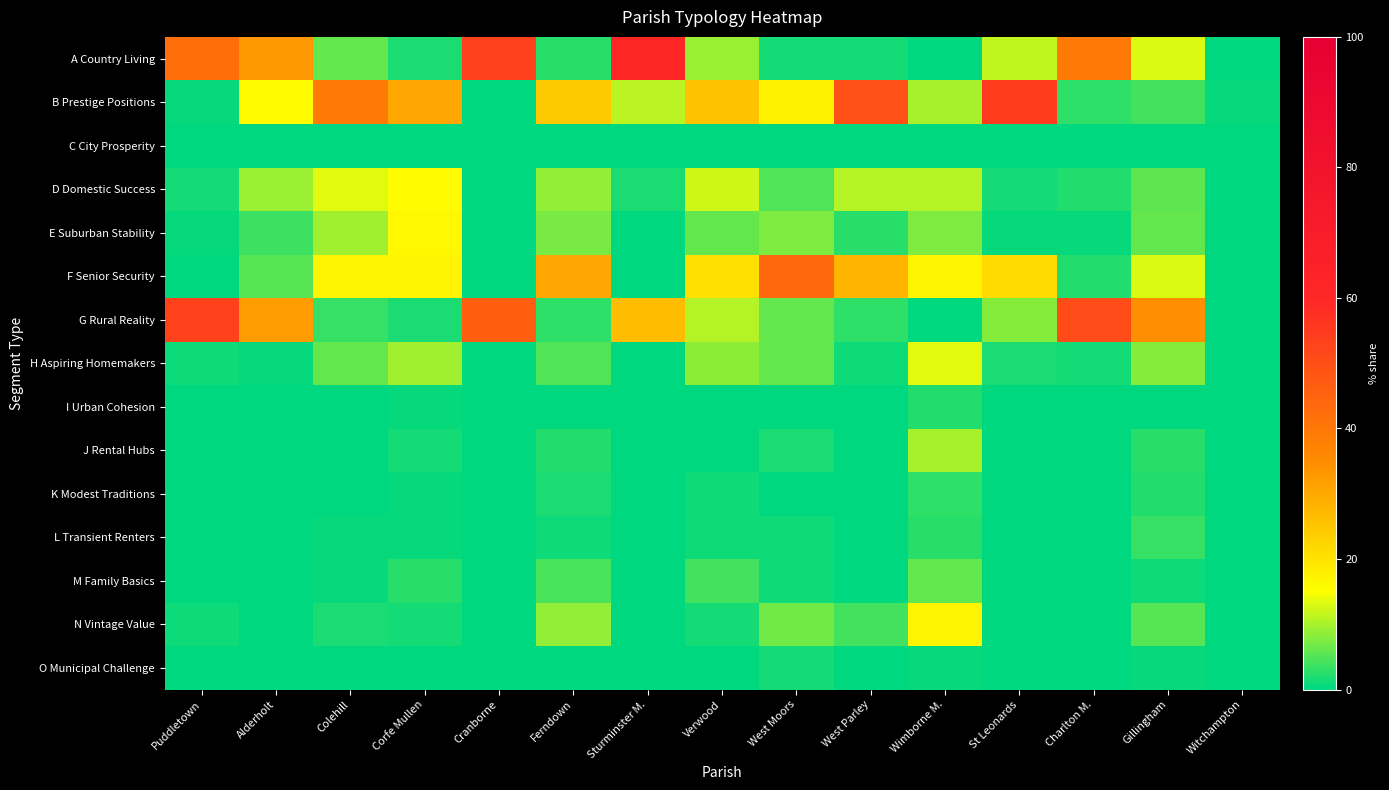

Reading right to left, list all the values displayed in this chart.

A Country Living: Witchampton=0.0	Gillingham=13.2	Charlton M.=39.5	St Leonards=11.6	Wimborne M.=0.0	West Parley=1.5	West Moors=1.3	Verwood=9.0	Sturminster M.=59.6	Ferndown=2.5	Cranborne=53.1	Corfe Mullen=1.9	Colehill=6.0	Alderholt=32.8	Puddletown=42.5
B Prestige Positions: Witchampton=0.5	Gillingham=4.1	Charlton M.=3.1	St Leonards=54.8	Wimborne M.=10.1	West Parley=49.2	West Moors=17.3	Verwood=25.5	Sturminster M.=11.2	Ferndown=24.5	Cranborne=0.3	Corfe Mullen=30.3	Colehill=39.8	Alderholt=15.9	Puddletown=0.4
C City Prosperity: Witchampton=0.0	Gillingham=0.0	Charlton M.=0.0	St Leonards=0.0	Wimborne M.=0.1	West Parley=0.0	West Moors=0.0	Verwood=0.0	Sturminster M.=0.0	Ferndown=0.0	Cranborne=0.0	Corfe Mullen=0.0	Colehill=0.0	Alderholt=0.0	Puddletown=0.0
D Domestic Success: Witchampton=0.0	Gillingham=5.7	Charlton M.=2.2	St Leonards=1.6	Wimborne M.=10.9	West Parley=10.9	West Moors=5.1	Verwood=12.2	Sturminster M.=1.7	Ferndown=9.0	Cranborne=0.0	Corfe Mullen=15.8	Colehill=13.3	Alderholt=9.0	Puddletown=1.4
E Suburban Stability: Witchampton=0.0	Gillingham=6.2	Charlton M.=0.5	St Leonards=0.7	Wimborne M.=7.4	West Parley=2.5	West Moors=7.8	Verwood=6.0	Sturminster M.=0.1	Ferndown=7.4	Cranborne=0.0	Corfe Mullen=16.0	Colehill=9.6	Alderholt=3.8	Puddletown=0.4
F Senior Security: Witchampton=0.0	Gillingham=13.0	Charlton M.=2.3	St Leonards=21.3	Wimborne M.=16.9	West Parley=27.9	West Moors=44.1	Verwood=20.5	Sturminster M.=0.0	Ferndown=30.4	Cranborne=0.0	Corfe Mullen=16.9	Colehill=16.9	Alderholt=5.4	Puddletown=0.0
G Rural Reality: Witchampton=0.0	Gillingham=34.4	Charlton M.=51.2	St Leonards=8.1	Wimborne M.=0.0	West Parley=2.8	West Moors=6.2	Verwood=10.8	Sturminster M.=26.9	Ferndown=2.8	Cranborne=46.3	Corfe Mullen=1.7	Colehill=3.4	Alderholt=32.3	Puddletown=53.5
H Aspiring Homemakers: Witchampton=0.0	Gillingham=8.1	Charlton M.=1.3	St Leonards=1.9	Wimborne M.=13.4	West Parley=1.1	West Moors=6.2	Verwood=8.3	Sturminster M.=0.4	Ferndown=5.0	Cranborne=0.3	Corfe Mullen=9.6	Colehill=6.2	Alderholt=0.7	Puddletown=0.9
I Urban Cohesion: Witchampton=0.0	Gillingham=0.0	Charlton M.=0.0	St Leonards=0.0	Wimborne M.=2.0	West Parley=0.0	West Moors=0.0	Verwood=0.0	Sturminster M.=0.0	Ferndown=0.0	Cranborne=0.0	Corfe Mullen=0.6	Colehill=0.0	Alderholt=0.0	Puddletown=0.0
J Rental Hubs: Witchampton=0.0	Gillingham=2.7	Charlton M.=0.0	St Leonards=0.0	Wimborne M.=9.9	West Parley=0.0	West Moors=1.8	Verwood=0.0	Sturminster M.=0.0	Ferndown=2.0	Cranborne=0.0	Corfe Mullen=1.2	Colehill=0.3	Alderholt=0.0	Puddletown=0.0
K Modest Traditions: Witchampton=0.0	Gillingham=2.3	Charlton M.=0.0	St Leonards=0.0	Wimborne M.=3.1	West Parley=0.0	West Moors=0.2	Verwood=1.0	Sturminster M.=0.0	Ferndown=1.9	Cranborne=0.0	Corfe Mullen=0.6	Colehill=0.3	Alderholt=0.0	Puddletown=0.0
L Transient Renters: Witchampton=0.0	Gillingham=3.5	Charlton M.=0.0	St Leonards=0.0	Wimborne M.=2.6	West Parley=0.1	West Moors=0.9	Verwood=1.0	Sturminster M.=0.0	Ferndown=1.1	Cranborne=0.0	Corfe Mullen=0.8	Colehill=0.7	Alderholt=0.0	Puddletown=0.0
M Family Basics: Witchampton=0.0	Gillingham=1.1	Charlton M.=0.0	St Leonards=0.0	Wimborne M.=5.9	West Parley=0.0	West Moors=1.1	Verwood=4.2	Sturminster M.=0.1	Ferndown=4.4	Cranborne=0.0	Corfe Mullen=2.5	Colehill=0.6	Alderholt=0.0	Puddletown=0.0
N Vintage Value: Witchampton=0.0	Gillingham=5.2	Charlton M.=0.0	St Leonards=0.0	Wimborne M.=17.0	West Parley=4.0	West Moors=6.8	Verwood=1.4	Sturminster M.=0.0	Ferndown=8.7	Cranborne=0.0	Corfe Mullen=1.5	Colehill=1.6	Alderholt=0.0	Puddletown=0.9
O Municipal Challenge: Witchampton=0.0	Gillingham=0.6	Charlton M.=0.0	St Leonards=0.0	Wimborne M.=0.7	West Parley=0.0	West Moors=1.3	Verwood=0.1	Sturminster M.=0.0	Ferndown=0.4	Cranborne=0.0	Corfe Mullen=0.4	Colehill=0.2	Alderholt=0.0	Puddletown=0.0